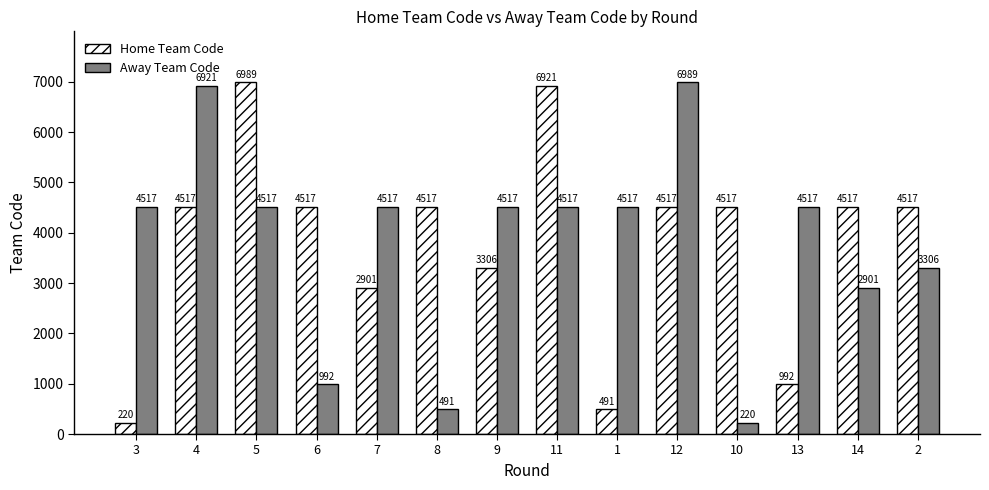

At how many categories does at least one series exceed 4400?

14